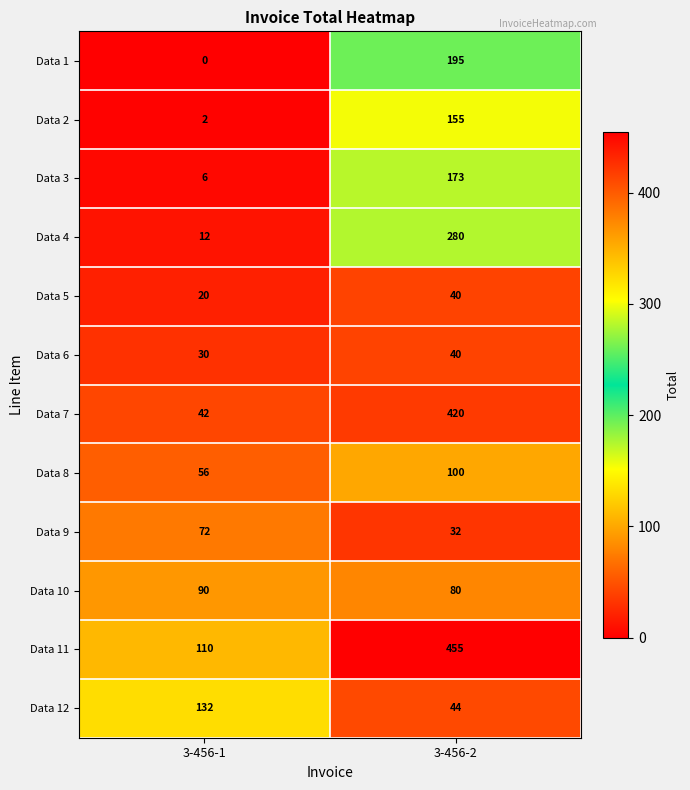

Which label corresponds to the largest value in the chart?

3-456-2